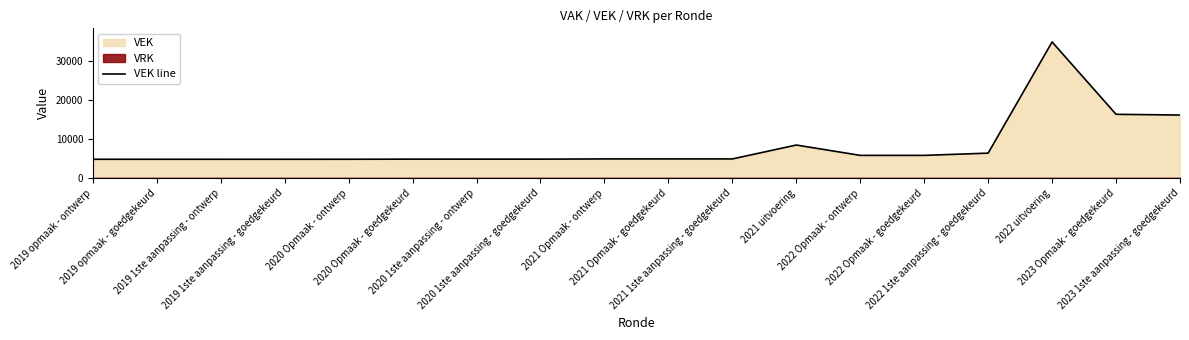

At which label is the value closest to 19913?

2023 Opmaak - goedgekeurd